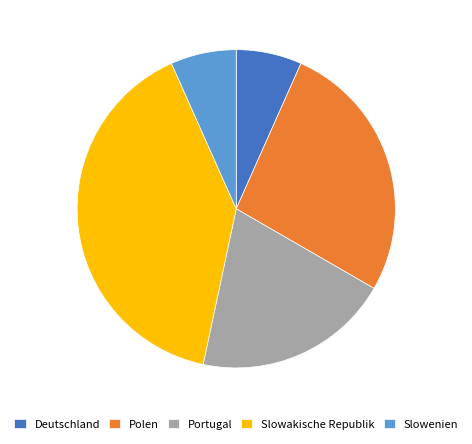

Does Deutschland account for over 50% of the chart?

No